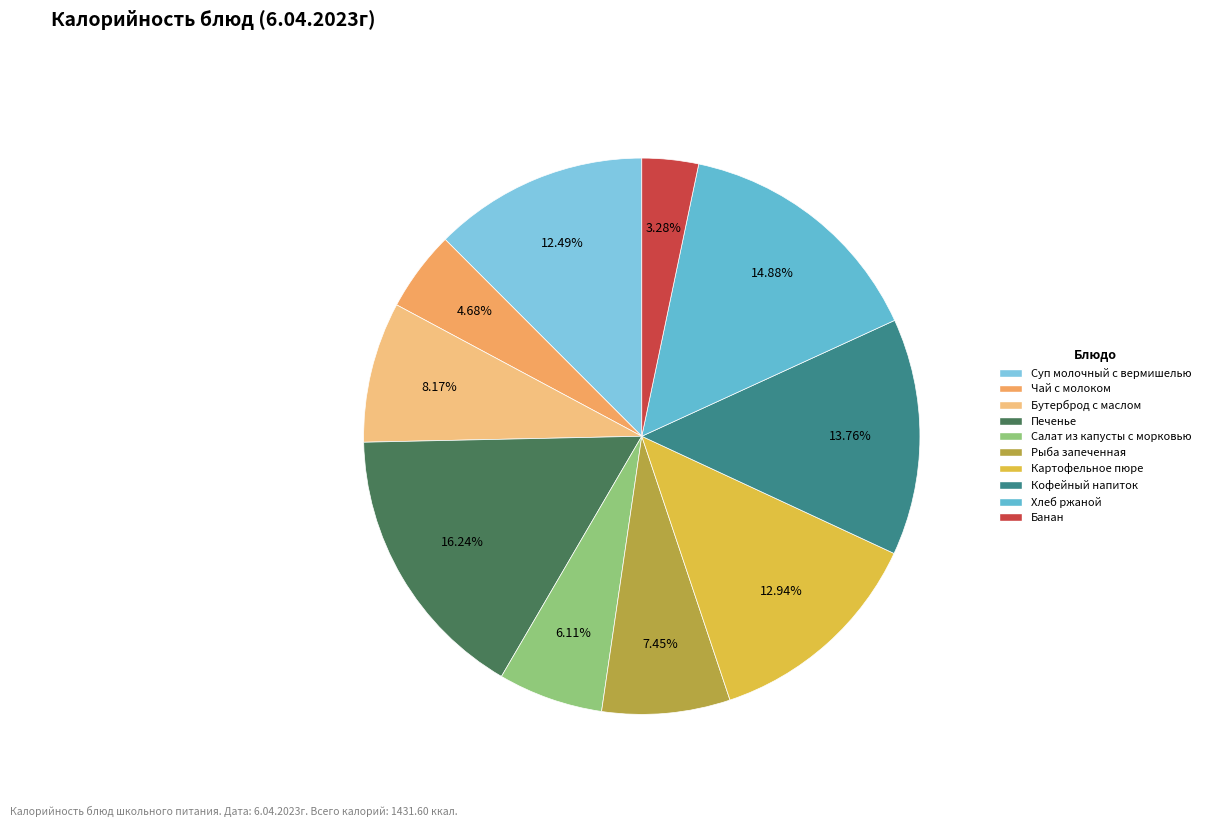

To the nearest percent, what is the difference between the Банан and Хлеб ржаной slice percentages?

12%